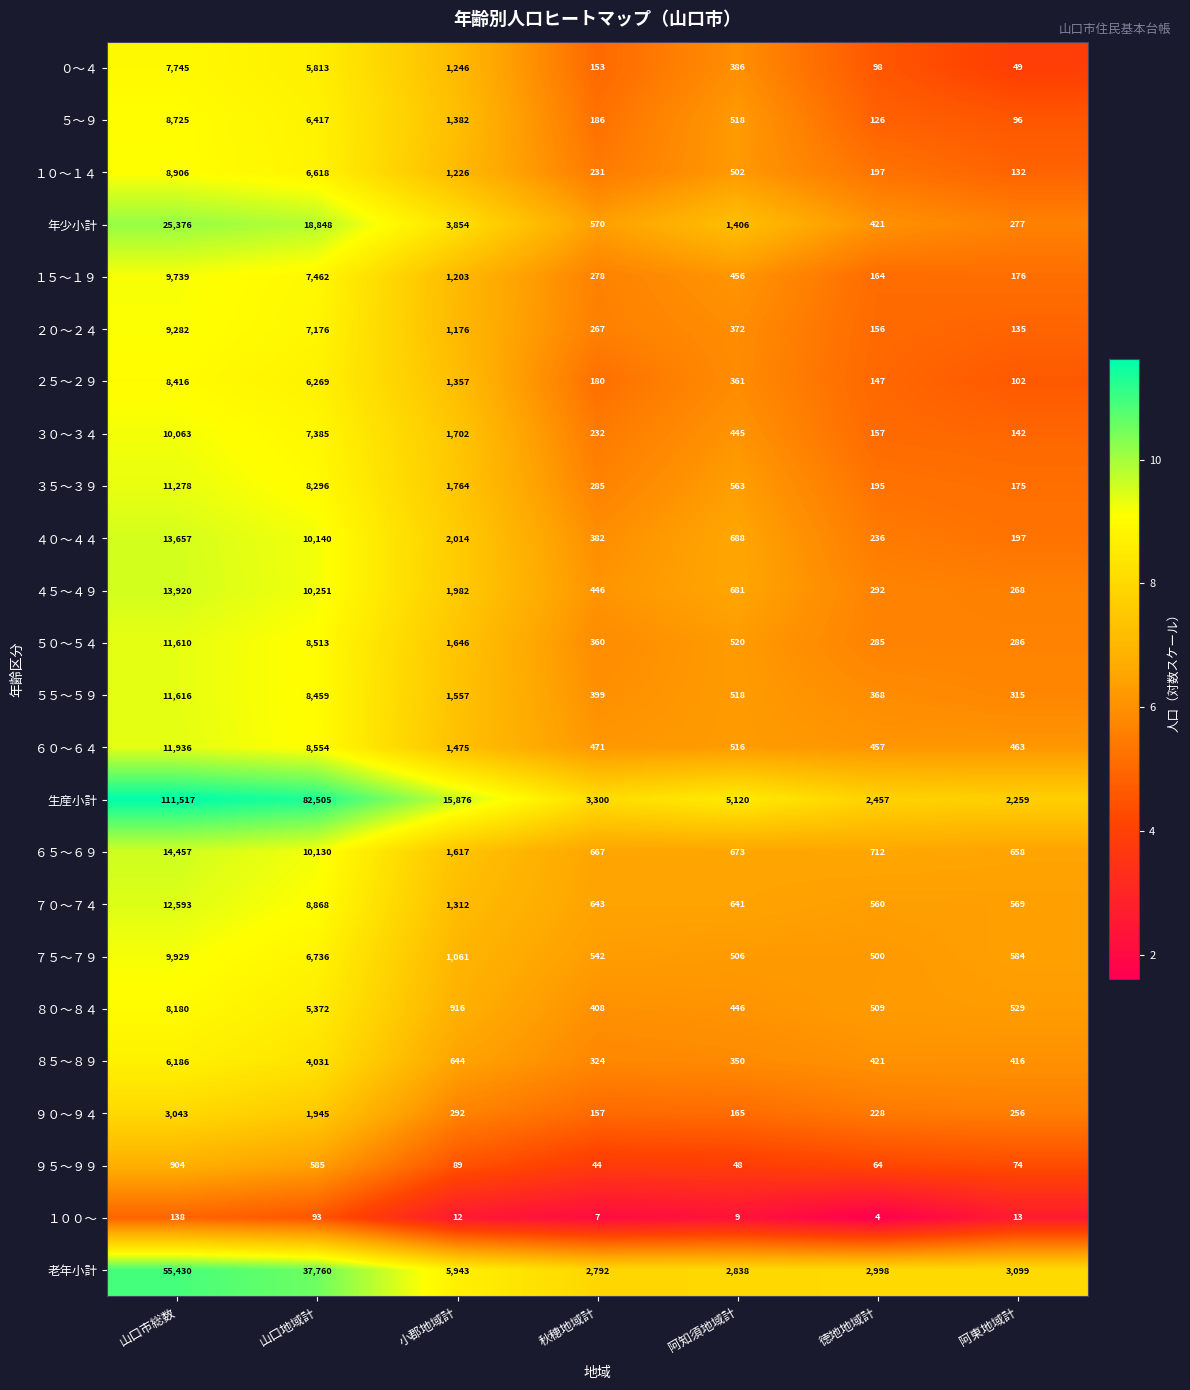

What is the greatest value displayed?

111517